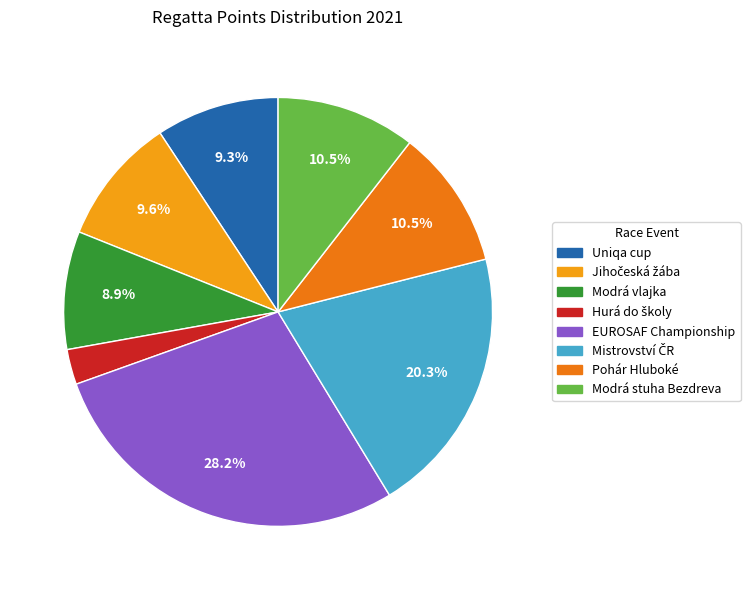

Approximately how many times larger is the value at Modrá vlajka compared to Modrá stuha Bezdreva?

0.8